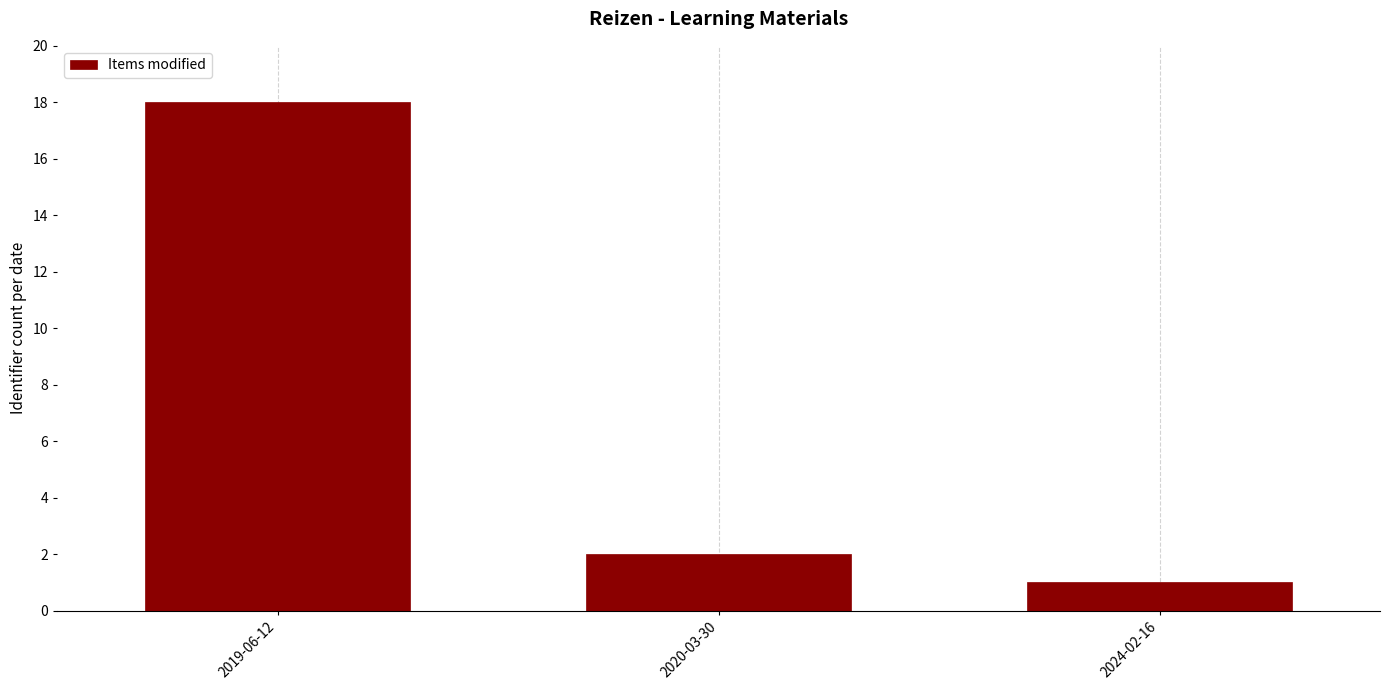

List the labels in order of value, smallest first.

2024-02-16, 2020-03-30, 2019-06-12